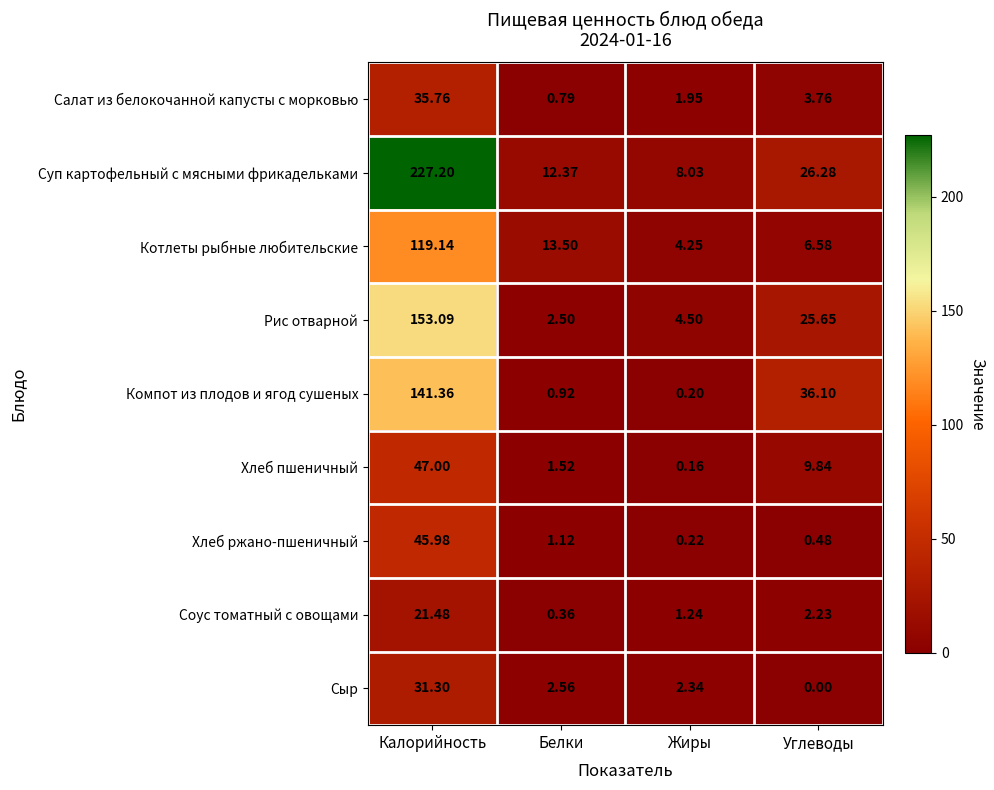

Which series has the largest range (max minus min)?

Суп картофельный с мясными фрикадельками